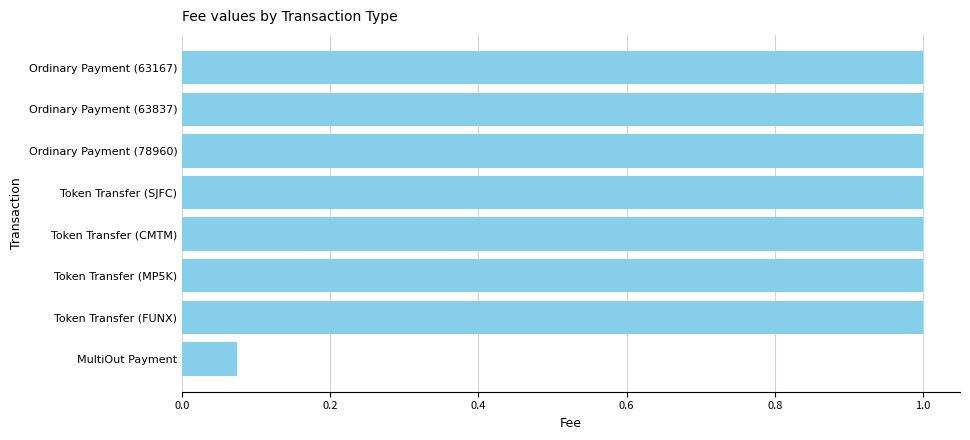

The chart shows a value of 0.0 at MultiOut Payment. True or false?

False